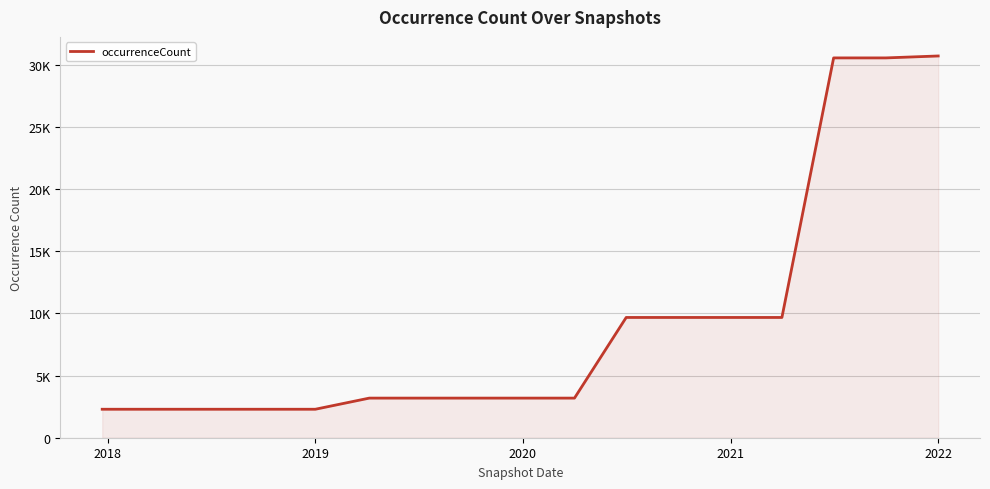

Does the chart display data point markers on the line(s)?

No